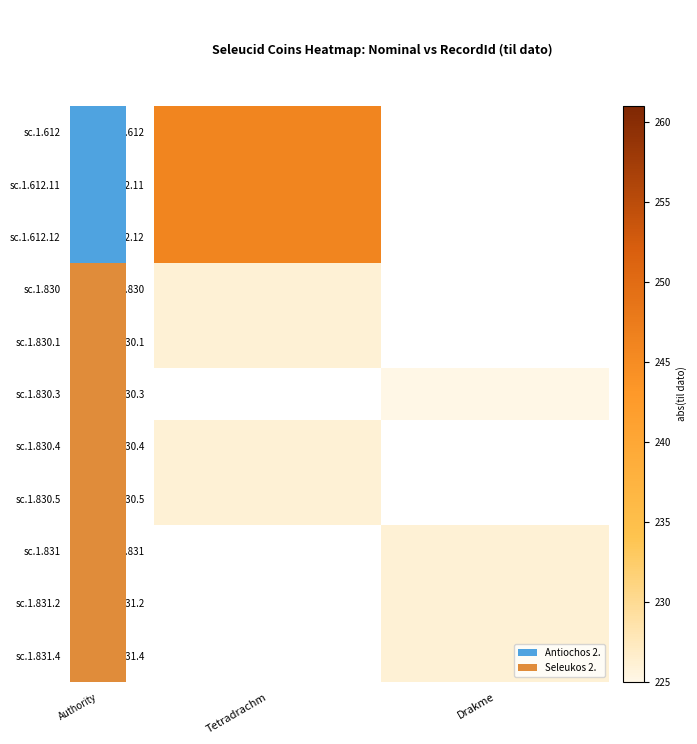

Count the number of categories in the chart.

2